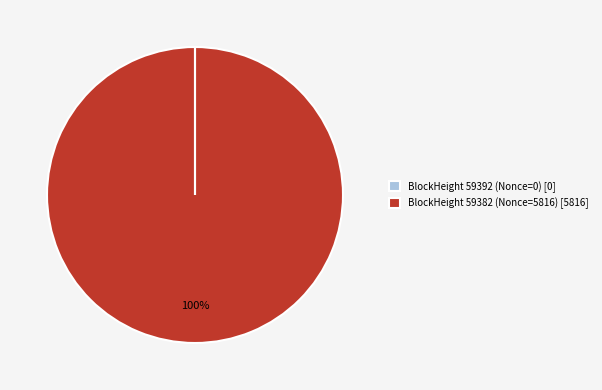

To the nearest percent, what is the difference between the largest and smallest slice percentages?

100%